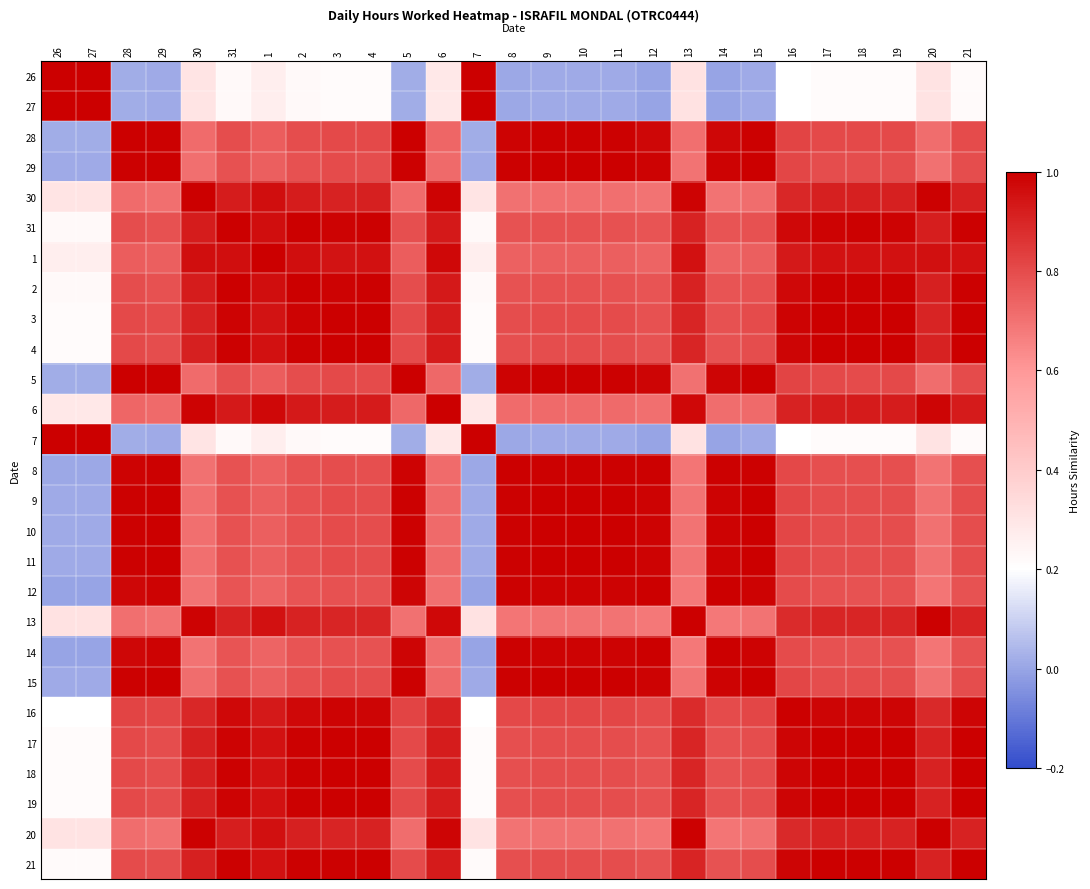

Reading left to right, what are all the values shown in this chart?

26: 26=1.0	27=1.0	28=0.0	29=0.0	30=0.3	31=0.2	1=0.3	2=0.2	3=0.2	4=0.2	5=0.0	6=0.3	7=1.0	8=0.0	9=0.0	10=0.0	11=0.0	12=0.0	13=0.3	14=0.0	15=0.0	16=0.2	17=0.2	18=0.2	19=0.2	20=0.3	21=0.2
27: 26=1.0	27=1.0	28=0.0	29=0.0	30=0.3	31=0.2	1=0.3	2=0.2	3=0.2	4=0.2	5=0.0	6=0.3	7=1.0	8=0.0	9=0.0	10=0.0	11=0.0	12=0.0	13=0.3	14=0.0	15=0.0	16=0.2	17=0.2	18=0.2	19=0.2	20=0.3	21=0.2
28: 26=0.0	27=0.0	28=1.0	29=1.0	30=0.7	31=0.8	1=0.8	2=0.8	3=0.8	4=0.8	5=1.0	6=0.7	7=0.0	8=1.0	9=1.0	10=1.0	11=1.0	12=1.0	13=0.7	14=1.0	15=1.0	16=0.8	17=0.8	18=0.8	19=0.8	20=0.7	21=0.8
29: 26=0.0	27=0.0	28=1.0	29=1.0	30=0.7	31=0.8	1=0.7	2=0.8	3=0.8	4=0.8	5=1.0	6=0.7	7=0.0	8=1.0	9=1.0	10=1.0	11=1.0	12=1.0	13=0.7	14=1.0	15=1.0	16=0.8	17=0.8	18=0.8	19=0.8	20=0.7	21=0.8
30: 26=0.3	27=0.3	28=0.7	29=0.7	30=1.0	31=0.9	1=1.0	2=0.9	3=0.9	4=0.9	5=0.7	6=1.0	7=0.3	8=0.7	9=0.7	10=0.7	11=0.7	12=0.7	13=1.0	14=0.7	15=0.7	16=0.9	17=0.9	18=0.9	19=0.9	20=1.0	21=0.9
31: 26=0.2	27=0.2	28=0.8	29=0.8	30=0.9	31=1.0	1=1.0	2=1.0	3=1.0	4=1.0	5=0.8	6=0.9	7=0.2	8=0.8	9=0.8	10=0.8	11=0.8	12=0.8	13=0.9	14=0.8	15=0.8	16=1.0	17=1.0	18=1.0	19=1.0	20=0.9	21=1.0
1: 26=0.3	27=0.3	28=0.8	29=0.7	30=1.0	31=1.0	1=1.0	2=1.0	3=0.9	4=1.0	5=0.8	6=1.0	7=0.3	8=0.7	9=0.7	10=0.7	11=0.7	12=0.7	13=0.9	14=0.7	15=0.7	16=0.9	17=0.9	18=1.0	19=0.9	20=1.0	21=1.0
2: 26=0.2	27=0.2	28=0.8	29=0.8	30=0.9	31=1.0	1=1.0	2=1.0	3=1.0	4=1.0	5=0.8	6=0.9	7=0.2	8=0.8	9=0.8	10=0.8	11=0.8	12=0.8	13=0.9	14=0.8	15=0.8	16=1.0	17=1.0	18=1.0	19=1.0	20=0.9	21=1.0
3: 26=0.2	27=0.2	28=0.8	29=0.8	30=0.9	31=1.0	1=0.9	2=1.0	3=1.0	4=1.0	5=0.8	6=0.9	7=0.2	8=0.8	9=0.8	10=0.8	11=0.8	12=0.8	13=0.9	14=0.8	15=0.8	16=1.0	17=1.0	18=1.0	19=1.0	20=0.9	21=1.0
4: 26=0.2	27=0.2	28=0.8	29=0.8	30=0.9	31=1.0	1=1.0	2=1.0	3=1.0	4=1.0	5=0.8	6=0.9	7=0.2	8=0.8	9=0.8	10=0.8	11=0.8	12=0.8	13=0.9	14=0.8	15=0.8	16=1.0	17=1.0	18=1.0	19=1.0	20=0.9	21=1.0
5: 26=0.0	27=0.0	28=1.0	29=1.0	30=0.7	31=0.8	1=0.8	2=0.8	3=0.8	4=0.8	5=1.0	6=0.7	7=0.0	8=1.0	9=1.0	10=1.0	11=1.0	12=1.0	13=0.7	14=1.0	15=1.0	16=0.8	17=0.8	18=0.8	19=0.8	20=0.7	21=0.8
6: 26=0.3	27=0.3	28=0.7	29=0.7	30=1.0	31=0.9	1=1.0	2=0.9	3=0.9	4=0.9	5=0.7	6=1.0	7=0.3	8=0.7	9=0.7	10=0.7	11=0.7	12=0.7	13=1.0	14=0.7	15=0.7	16=0.9	17=0.9	18=0.9	19=0.9	20=1.0	21=0.9
7: 26=1.0	27=1.0	28=0.0	29=0.0	30=0.3	31=0.2	1=0.3	2=0.2	3=0.2	4=0.2	5=0.0	6=0.3	7=1.0	8=0.0	9=0.0	10=0.0	11=0.0	12=0.0	13=0.3	14=0.0	15=0.0	16=0.2	17=0.2	18=0.2	19=0.2	20=0.3	21=0.2
8: 26=0.0	27=0.0	28=1.0	29=1.0	30=0.7	31=0.8	1=0.7	2=0.8	3=0.8	4=0.8	5=1.0	6=0.7	7=0.0	8=1.0	9=1.0	10=1.0	11=1.0	12=1.0	13=0.7	14=1.0	15=1.0	16=0.8	17=0.8	18=0.8	19=0.8	20=0.7	21=0.8
9: 26=0.0	27=0.0	28=1.0	29=1.0	30=0.7	31=0.8	1=0.7	2=0.8	3=0.8	4=0.8	5=1.0	6=0.7	7=0.0	8=1.0	9=1.0	10=1.0	11=1.0	12=1.0	13=0.7	14=1.0	15=1.0	16=0.8	17=0.8	18=0.8	19=0.8	20=0.7	21=0.8
10: 26=0.0	27=0.0	28=1.0	29=1.0	30=0.7	31=0.8	1=0.7	2=0.8	3=0.8	4=0.8	5=1.0	6=0.7	7=0.0	8=1.0	9=1.0	10=1.0	11=1.0	12=1.0	13=0.7	14=1.0	15=1.0	16=0.8	17=0.8	18=0.8	19=0.8	20=0.7	21=0.8
11: 26=0.0	27=0.0	28=1.0	29=1.0	30=0.7	31=0.8	1=0.7	2=0.8	3=0.8	4=0.8	5=1.0	6=0.7	7=0.0	8=1.0	9=1.0	10=1.0	11=1.0	12=1.0	13=0.7	14=1.0	15=1.0	16=0.8	17=0.8	18=0.8	19=0.8	20=0.7	21=0.8
12: 26=0.0	27=0.0	28=1.0	29=1.0	30=0.7	31=0.8	1=0.7	2=0.8	3=0.8	4=0.8	5=1.0	6=0.7	7=0.0	8=1.0	9=1.0	10=1.0	11=1.0	12=1.0	13=0.7	14=1.0	15=1.0	16=0.8	17=0.8	18=0.8	19=0.8	20=0.7	21=0.8
13: 26=0.3	27=0.3	28=0.7	29=0.7	30=1.0	31=0.9	1=0.9	2=0.9	3=0.9	4=0.9	5=0.7	6=1.0	7=0.3	8=0.7	9=0.7	10=0.7	11=0.7	12=0.7	13=1.0	14=0.7	15=0.7	16=0.9	17=0.9	18=0.9	19=0.9	20=1.0	21=0.9
14: 26=0.0	27=0.0	28=1.0	29=1.0	30=0.7	31=0.8	1=0.7	2=0.8	3=0.8	4=0.8	5=1.0	6=0.7	7=0.0	8=1.0	9=1.0	10=1.0	11=1.0	12=1.0	13=0.7	14=1.0	15=1.0	16=0.8	17=0.8	18=0.8	19=0.8	20=0.7	21=0.8
15: 26=0.0	27=0.0	28=1.0	29=1.0	30=0.7	31=0.8	1=0.7	2=0.8	3=0.8	4=0.8	5=1.0	6=0.7	7=0.0	8=1.0	9=1.0	10=1.0	11=1.0	12=1.0	13=0.7	14=1.0	15=1.0	16=0.8	17=0.8	18=0.8	19=0.8	20=0.7	21=0.8
16: 26=0.2	27=0.2	28=0.8	29=0.8	30=0.9	31=1.0	1=0.9	2=1.0	3=1.0	4=1.0	5=0.8	6=0.9	7=0.2	8=0.8	9=0.8	10=0.8	11=0.8	12=0.8	13=0.9	14=0.8	15=0.8	16=1.0	17=1.0	18=1.0	19=1.0	20=0.9	21=1.0
17: 26=0.2	27=0.2	28=0.8	29=0.8	30=0.9	31=1.0	1=0.9	2=1.0	3=1.0	4=1.0	5=0.8	6=0.9	7=0.2	8=0.8	9=0.8	10=0.8	11=0.8	12=0.8	13=0.9	14=0.8	15=0.8	16=1.0	17=1.0	18=1.0	19=1.0	20=0.9	21=1.0
18: 26=0.2	27=0.2	28=0.8	29=0.8	30=0.9	31=1.0	1=1.0	2=1.0	3=1.0	4=1.0	5=0.8	6=0.9	7=0.2	8=0.8	9=0.8	10=0.8	11=0.8	12=0.8	13=0.9	14=0.8	15=0.8	16=1.0	17=1.0	18=1.0	19=1.0	20=0.9	21=1.0
19: 26=0.2	27=0.2	28=0.8	29=0.8	30=0.9	31=1.0	1=0.9	2=1.0	3=1.0	4=1.0	5=0.8	6=0.9	7=0.2	8=0.8	9=0.8	10=0.8	11=0.8	12=0.8	13=0.9	14=0.8	15=0.8	16=1.0	17=1.0	18=1.0	19=1.0	20=0.9	21=1.0
20: 26=0.3	27=0.3	28=0.7	29=0.7	30=1.0	31=0.9	1=1.0	2=0.9	3=0.9	4=0.9	5=0.7	6=1.0	7=0.3	8=0.7	9=0.7	10=0.7	11=0.7	12=0.7	13=1.0	14=0.7	15=0.7	16=0.9	17=0.9	18=0.9	19=0.9	20=1.0	21=0.9
21: 26=0.2	27=0.2	28=0.8	29=0.8	30=0.9	31=1.0	1=1.0	2=1.0	3=1.0	4=1.0	5=0.8	6=0.9	7=0.2	8=0.8	9=0.8	10=0.8	11=0.8	12=0.8	13=0.9	14=0.8	15=0.8	16=1.0	17=1.0	18=1.0	19=1.0	20=0.9	21=1.0